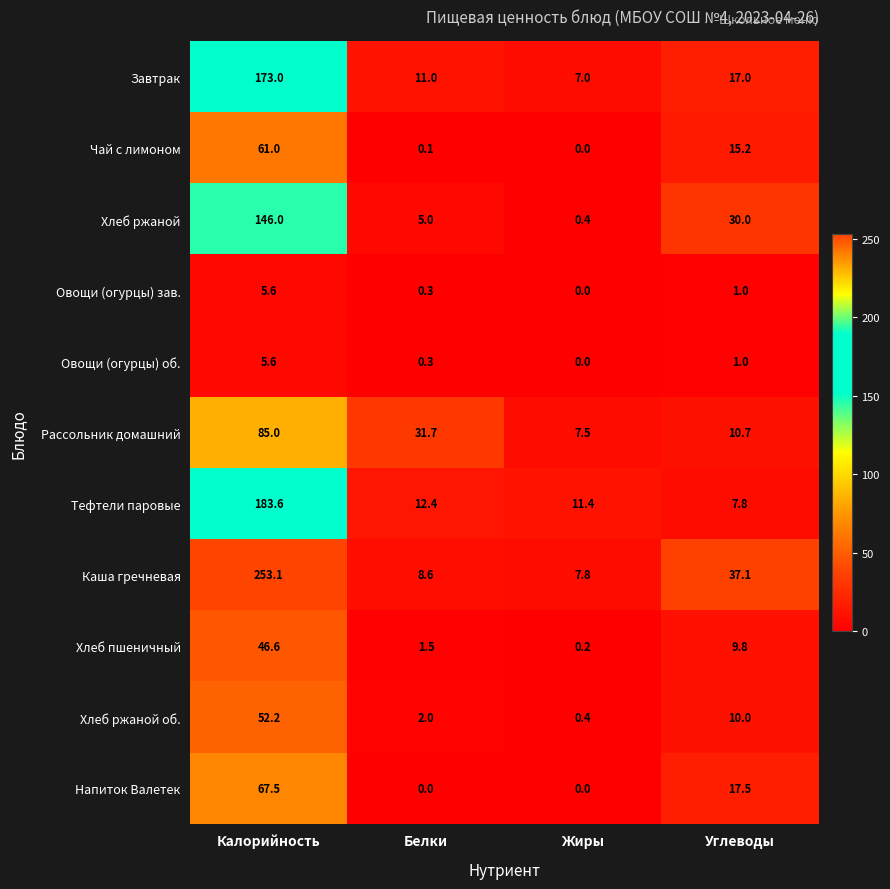

At how many categories does at least one series exceed 3?

4